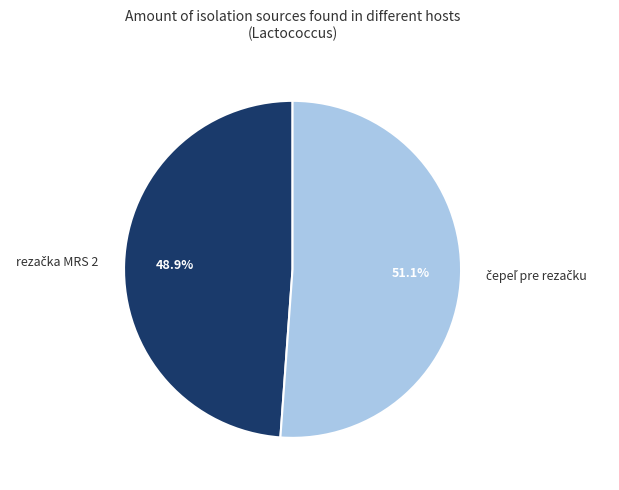

Count the number of slices in the pie.

2